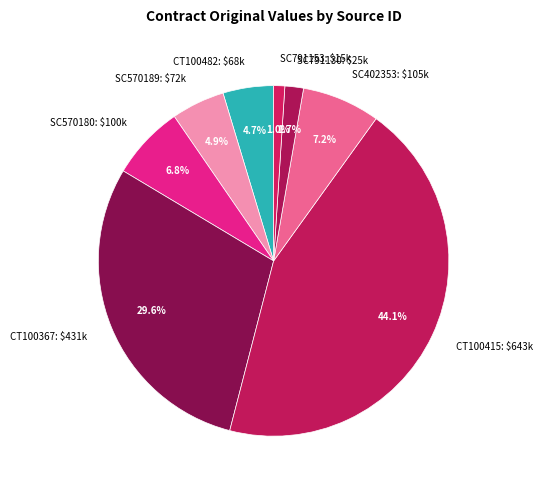

Do SC570180 and SC791130 together represent more than half of the pie?

No